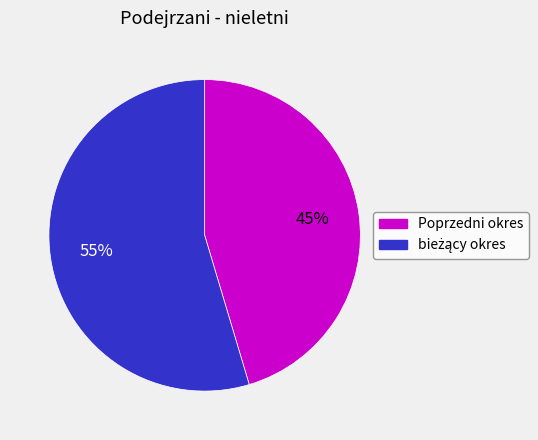

To the nearest percent, what percentage of the pie is Poprzedni okres?

45%